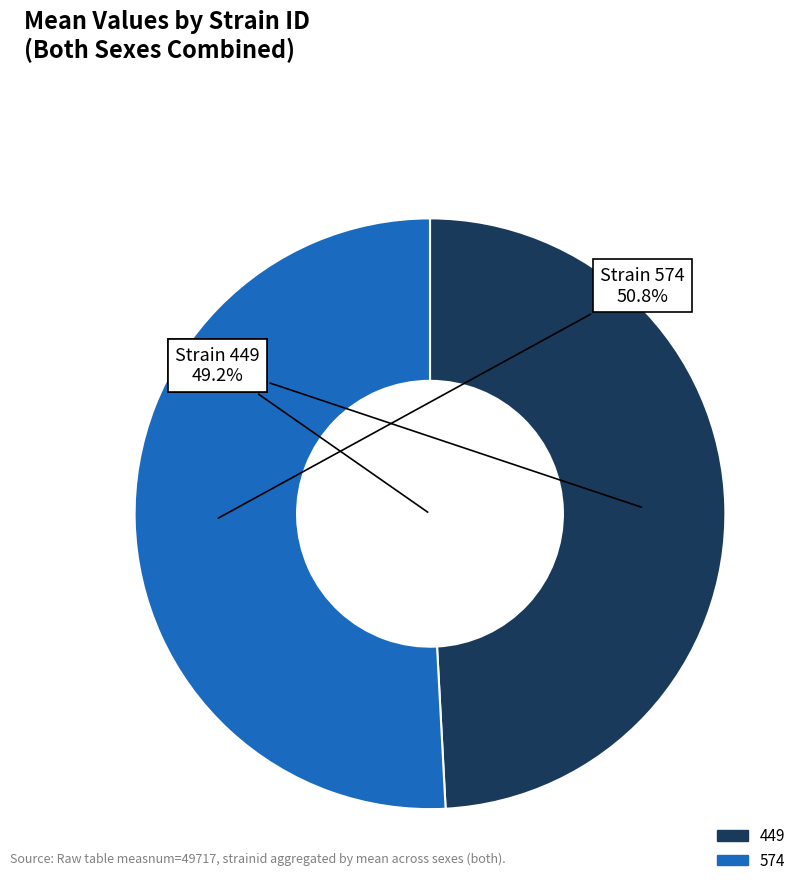

How many segments does this pie chart have?

2